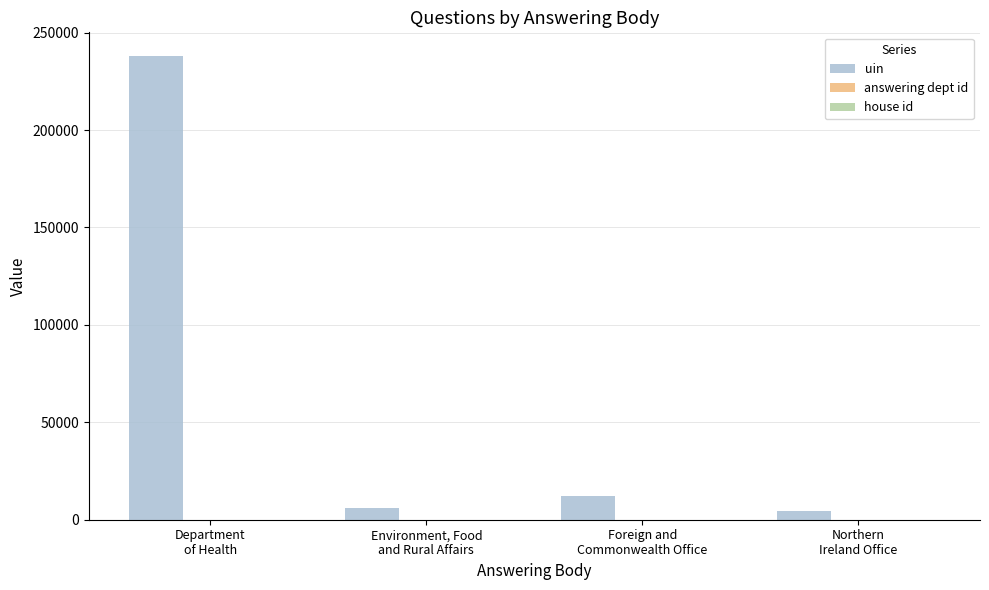

What is the highest value of the uin series?

238261